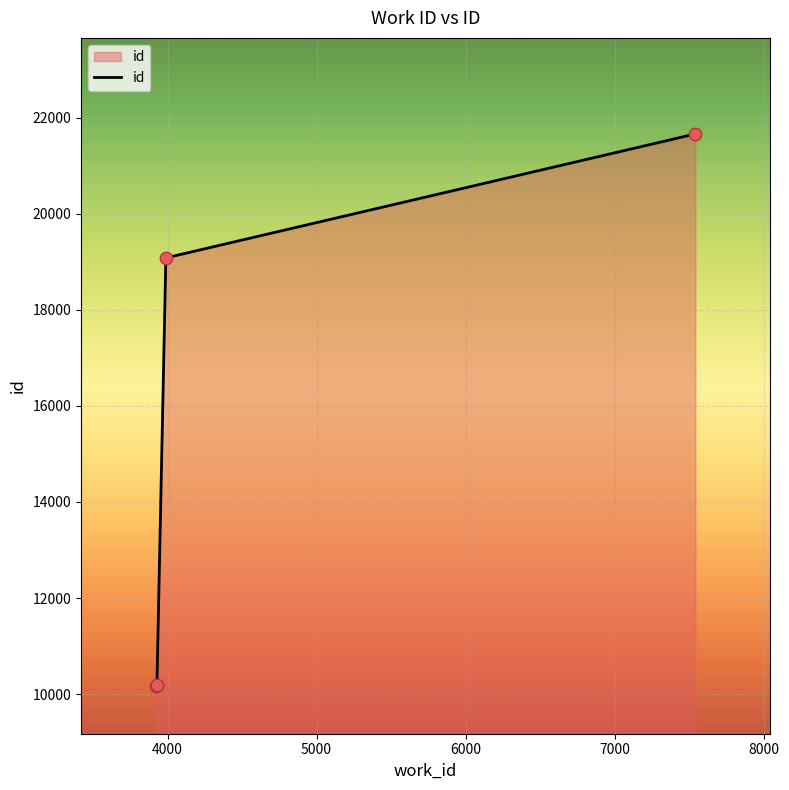

True or false: the data has more than 1 interior local peaks.

False